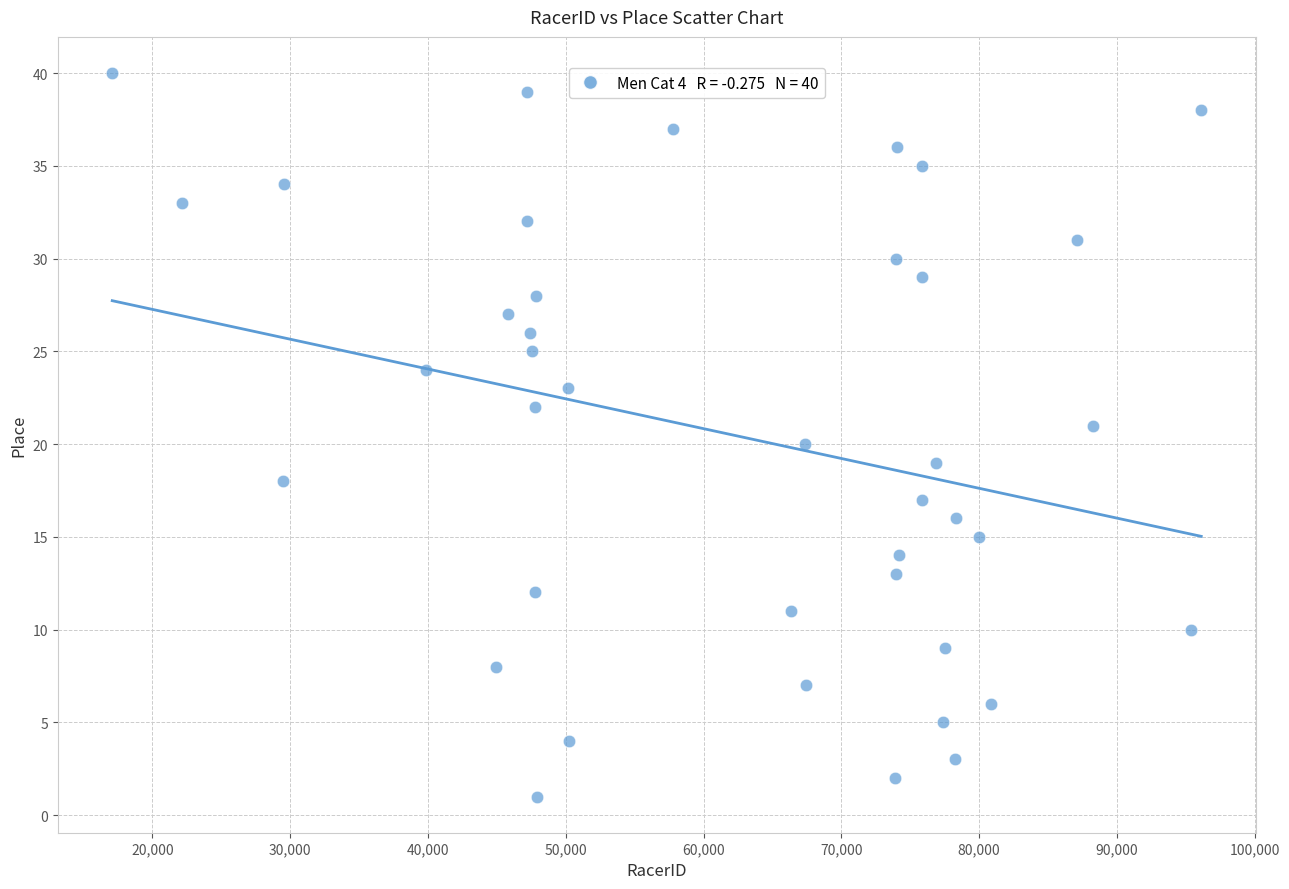

What is the range of X values (max minus min)?

79047